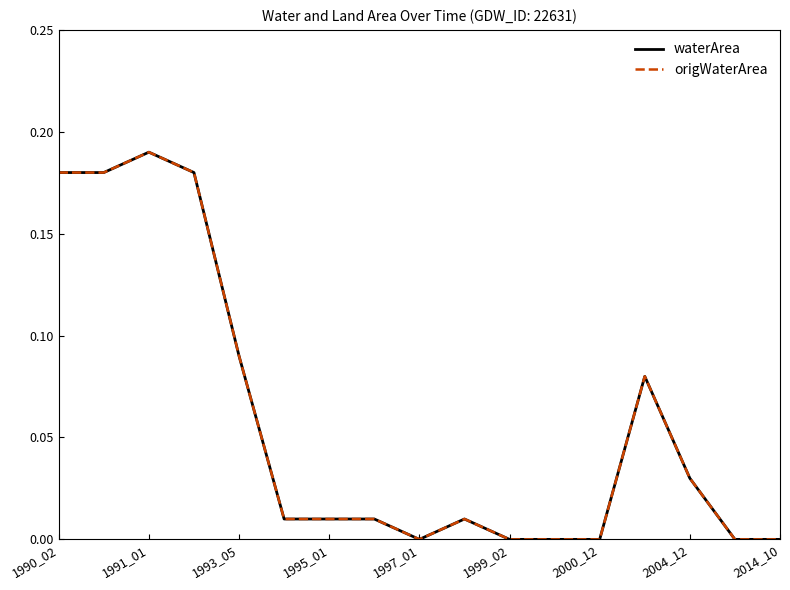

Does the chart display data point markers on the line(s)?

No